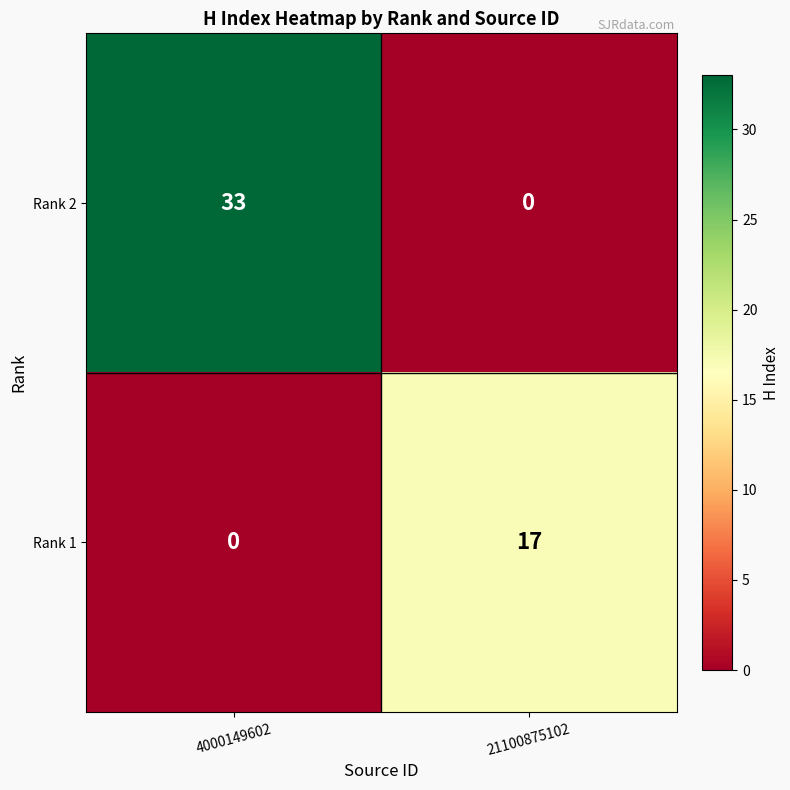

At which category is the sum across all series the highest?

4000149602